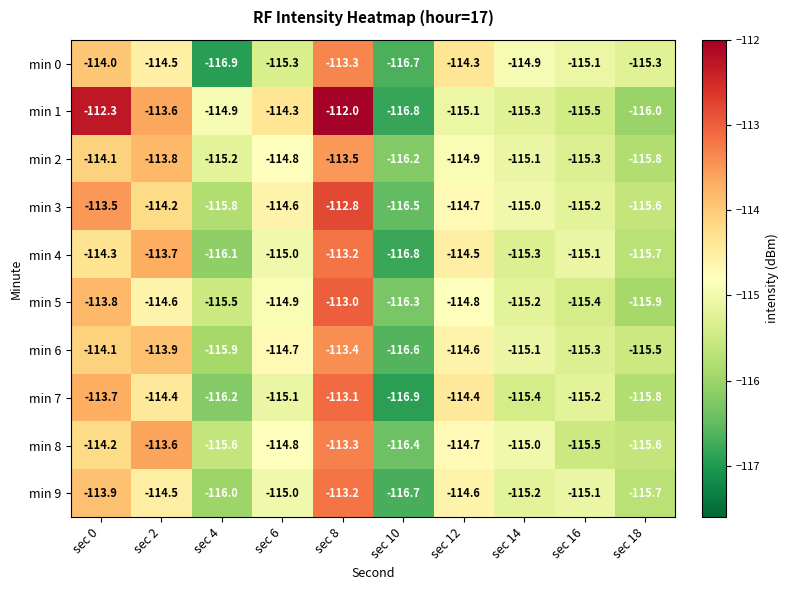

The min 1 series shows -114.9 at sec 4. True or false?

True